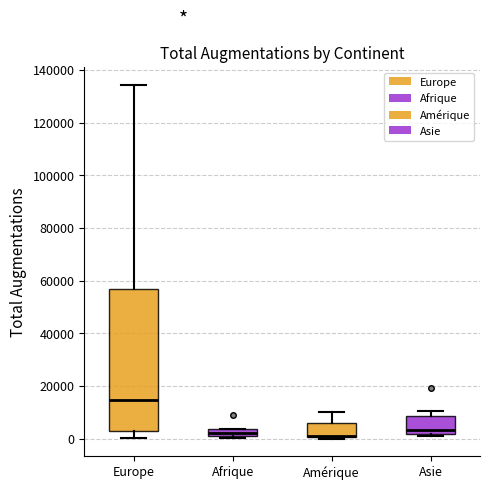

Which box is the tallest, from its lower edge to its upper edge?

Europe